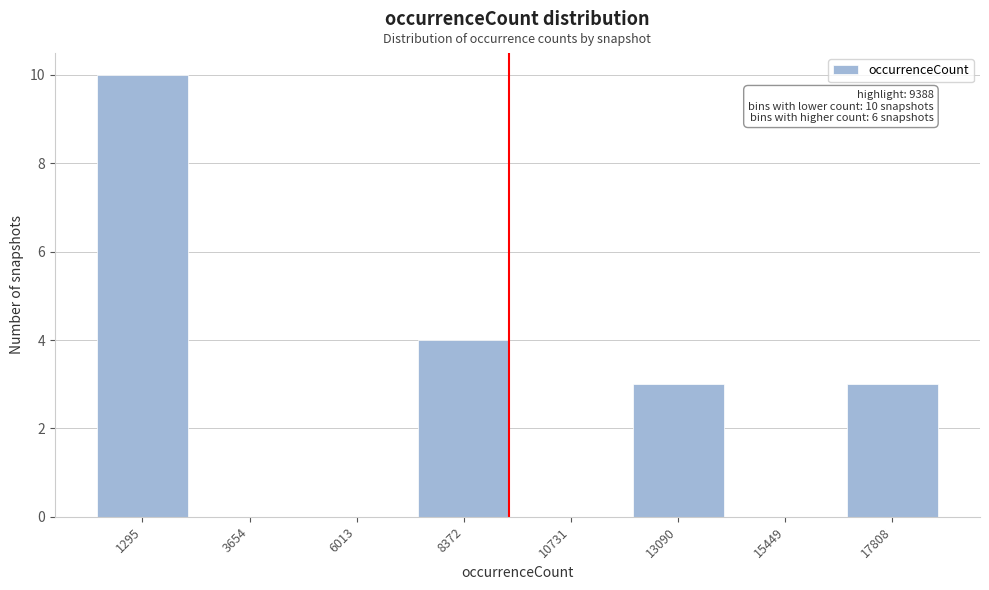

Reading left to right, transcribe all the data shown in this chart.

1295=10	3654=0	6013=0	8372=4	10731=0	13090=3	15449=0	17808=3